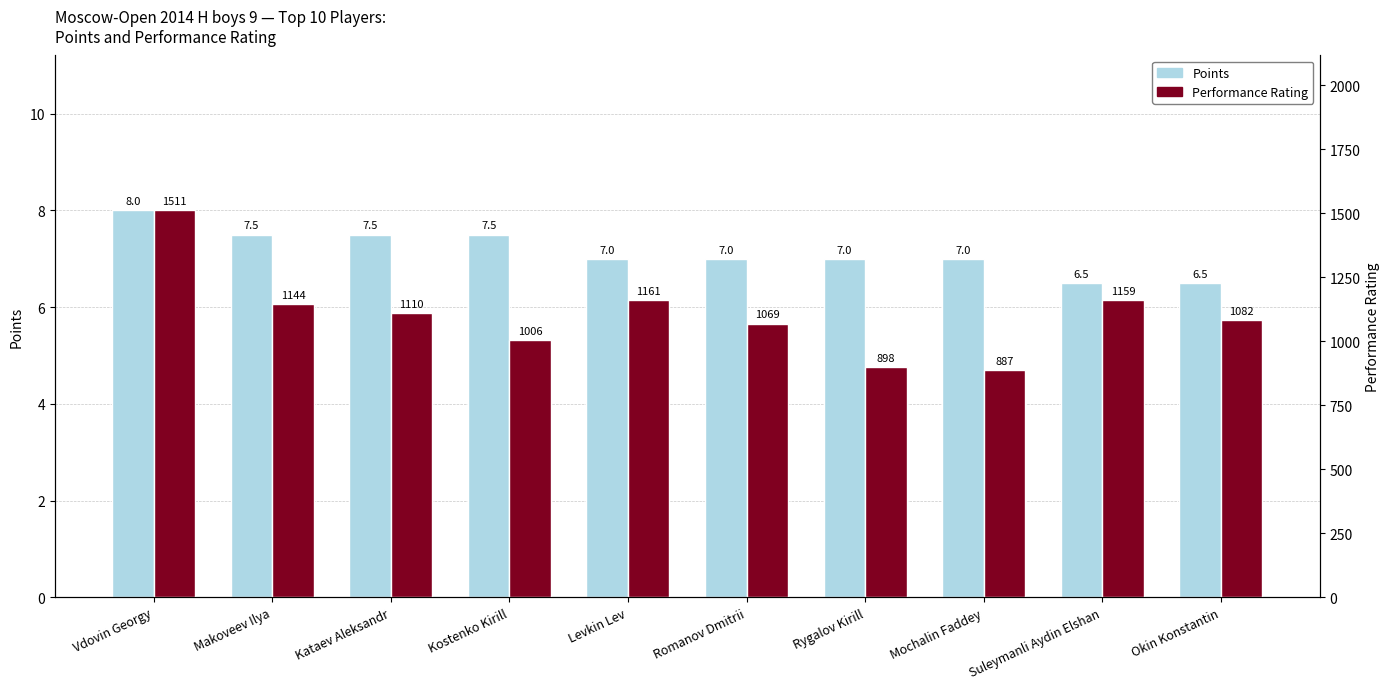

Which category has the highest value in the Performance Rating series?

Vdovin Georgy